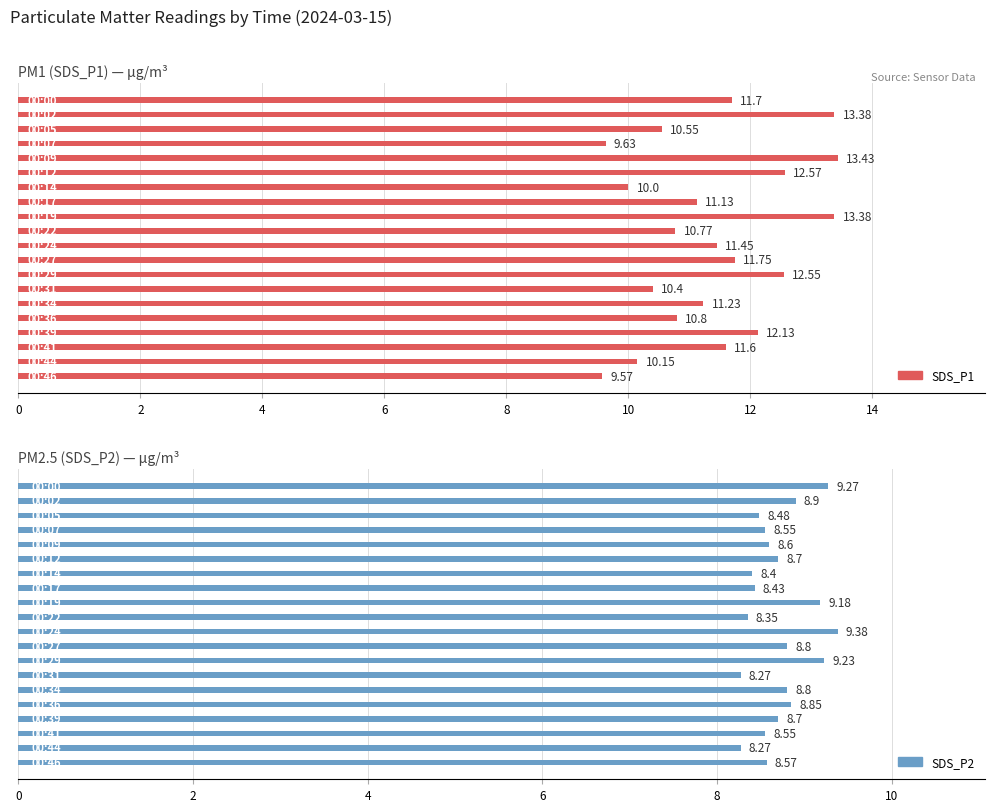

Reading right to left, list all the values displayed in this chart.

SDS_P1: 9.6	10.2	11.6	12.1	10.8	11.2	10.4	12.6	11.8	11.4	10.8	13.4	11.1	10.0	12.6	13.4	9.6	10.6	13.4	11.7
SDS_P2: 8.6	8.3	8.6	8.7	8.8	8.8	8.3	9.2	8.8	9.4	8.3	9.2	8.4	8.4	8.7	8.6	8.6	8.5	8.9	9.3